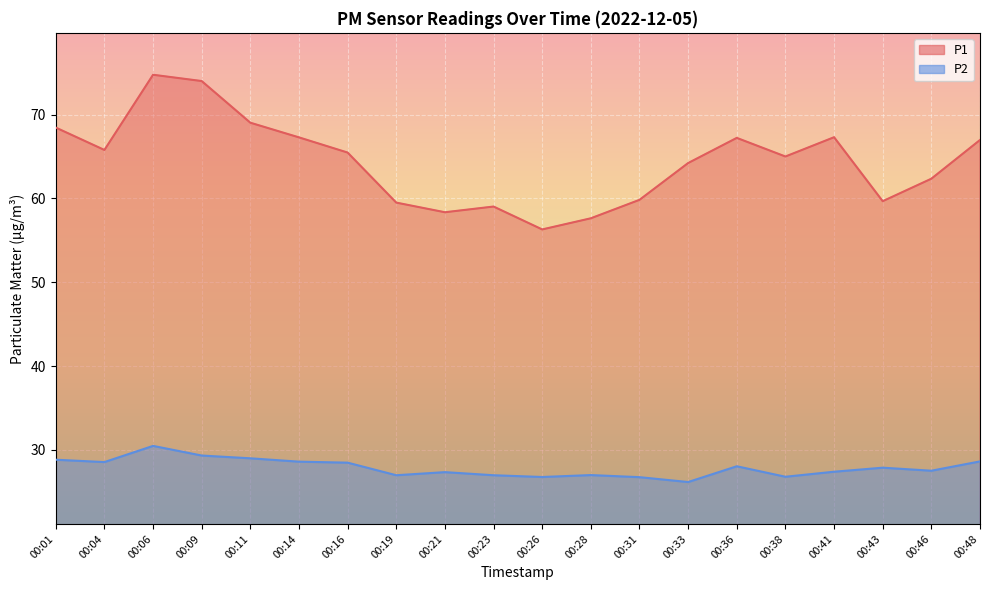

Reading left to right, transcribe all the data shown in this chart.

P1: 68.5	65.8	74.8	74.0	69.0	67.3	65.5	59.5	58.4	59.0	56.3	57.6	59.8	64.2	67.2	65.0	67.3	59.7	62.4	67.0
P2: 28.8	28.6	30.5	29.3	29.0	28.6	28.5	27.0	27.4	27.0	26.8	27.0	26.8	26.2	28.1	26.8	27.4	27.9	27.5	28.6